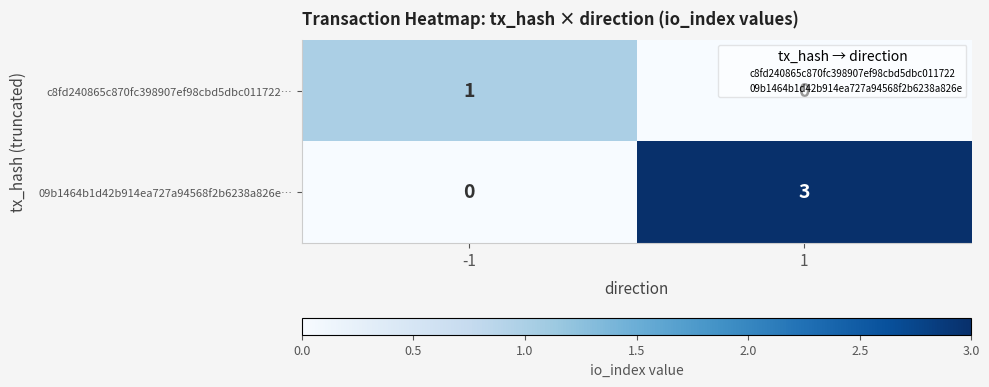

How many data points does each series have?

2